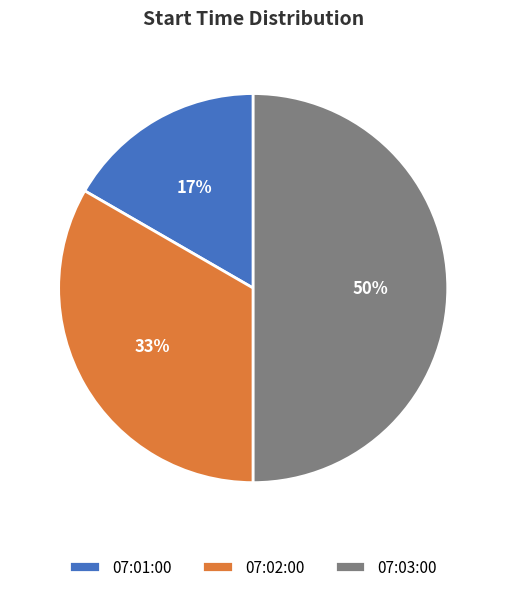

Combined, do 07:03:00 and 07:01:00 account for over 50%?

Yes